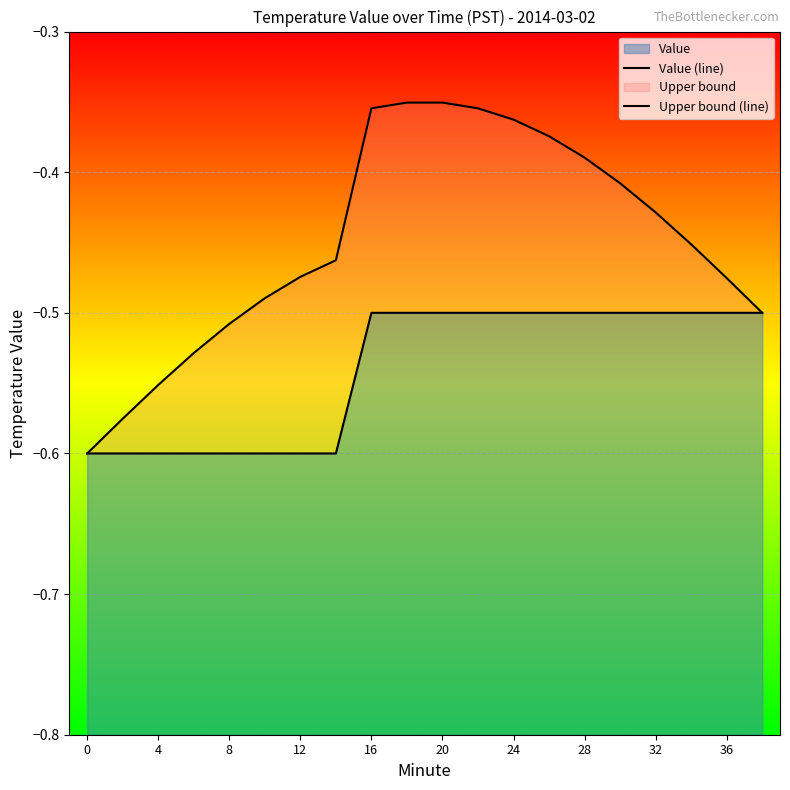

What is the difference between the maximum and minimum values in the Upper bound (line) series?

0.2